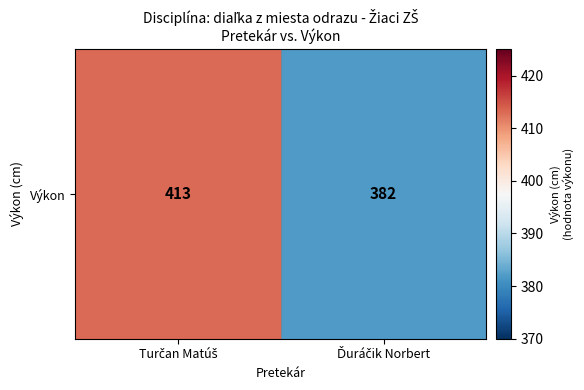

Rank the categories by value from highest to lowest.

Turčan Matúš, Ďuráčik Norbert